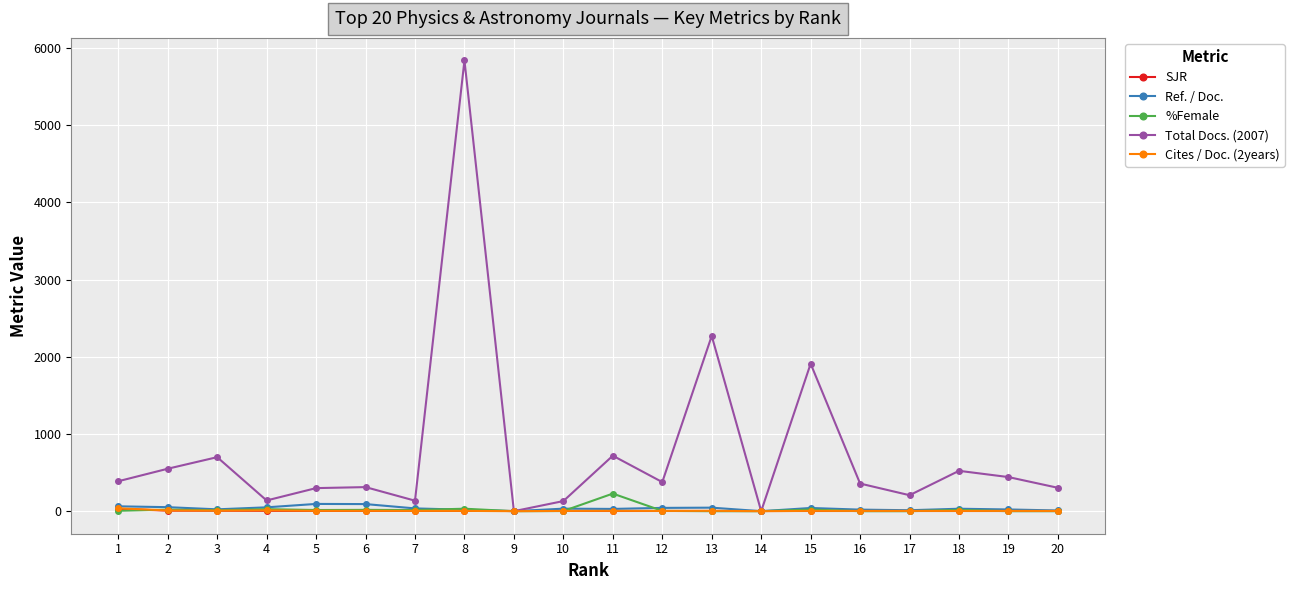

What is the difference between the highest and lowest values at 20?

303.0